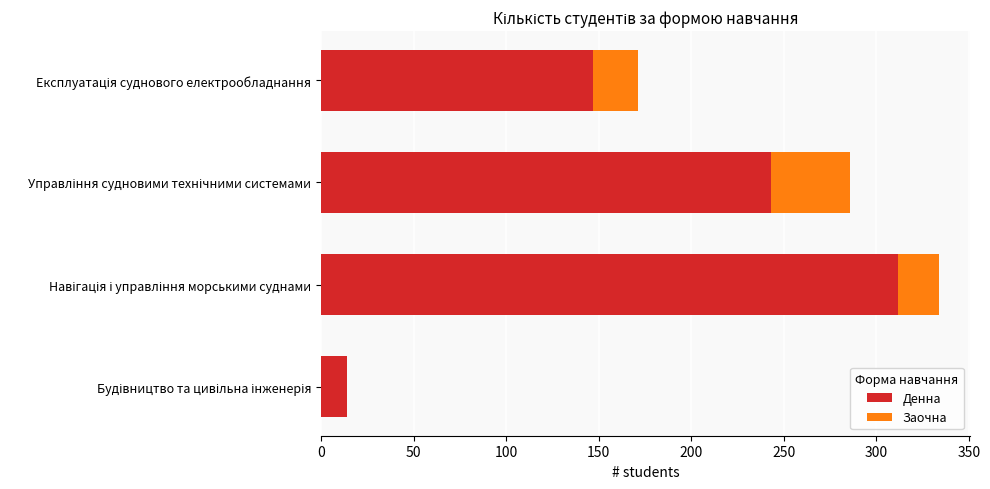

What is the highest value of the Денна series?

312